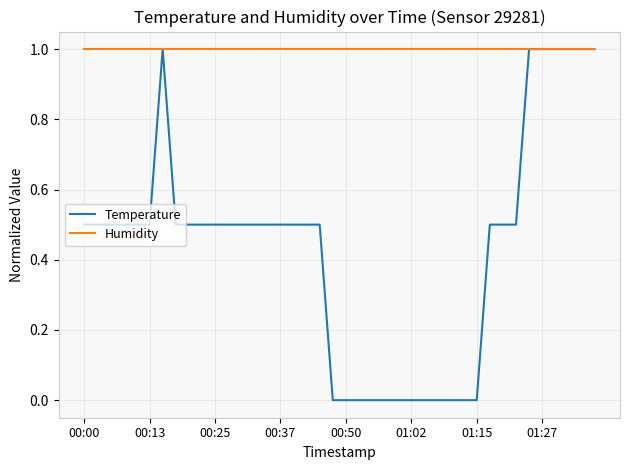

What is the maximum value shown in the chart?

1.0